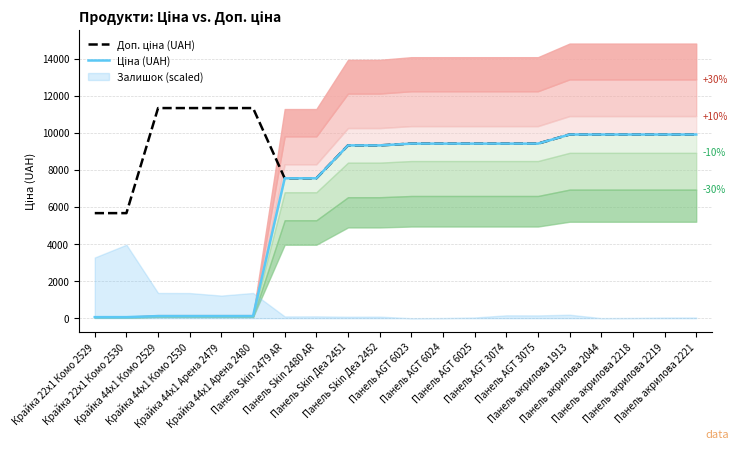

What is the difference between the Ціна (UAH) values at Крайка 22x1 Комо 2529 and Крайка 44x1 Арена 2480?

56.7